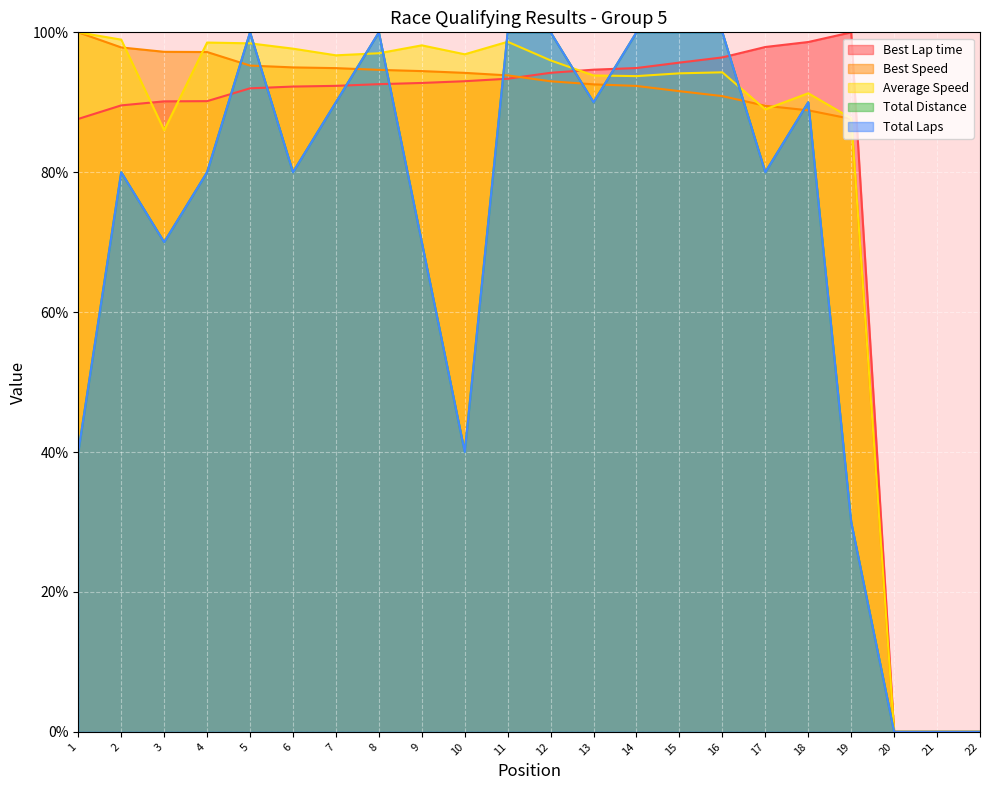

True or false: Best Speed and Total Distance cross at least once.

True